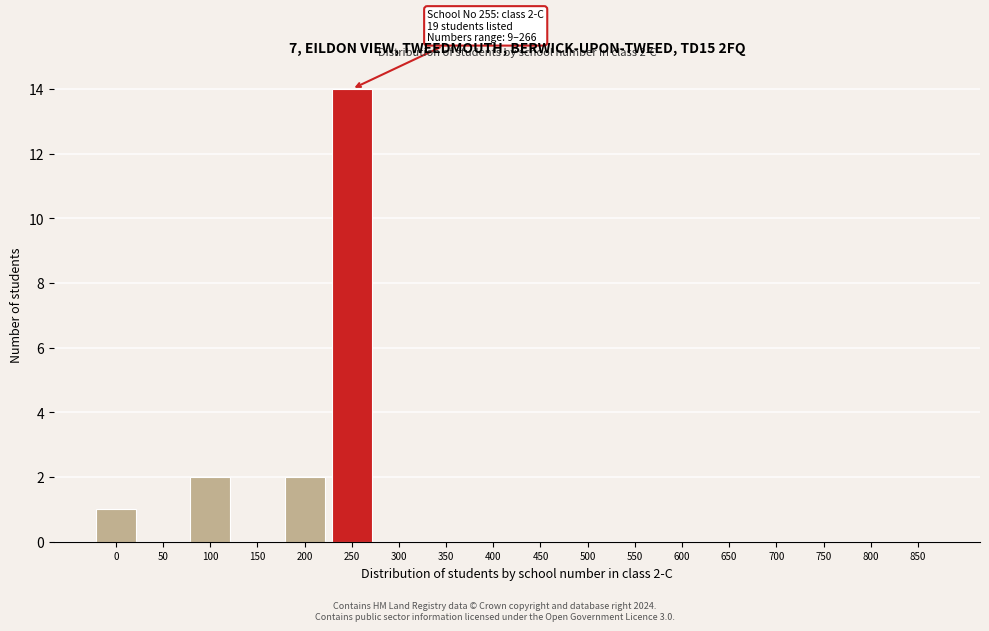

Reading left to right, extract all data points from this chart.

0=1	50=0	100=2	150=0	200=2	250=14	300=0	350=0	400=0	450=0	500=0	550=0	600=0	650=0	700=0	750=0	800=0	850=0